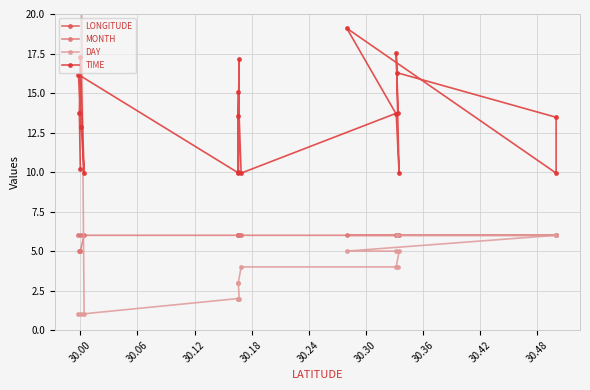

True or false: MONTH and LONGITUDE intersect in this chart.

False